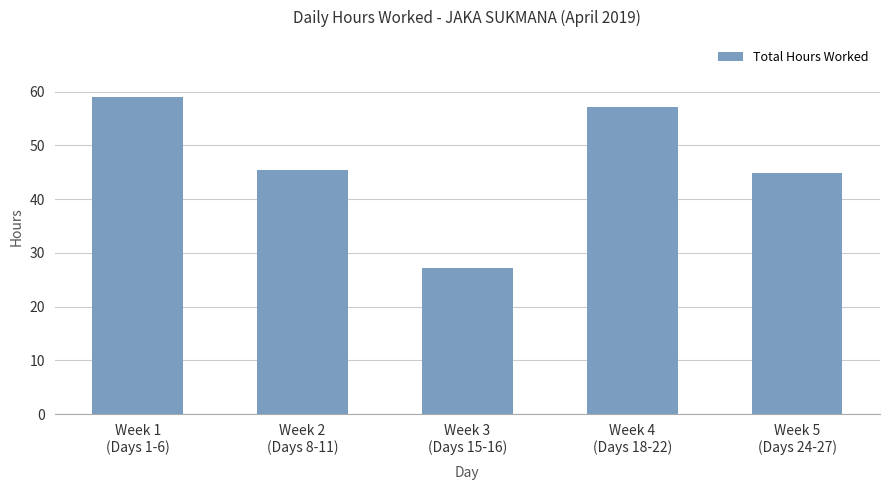

What is the minimum value shown in the chart?

27.3